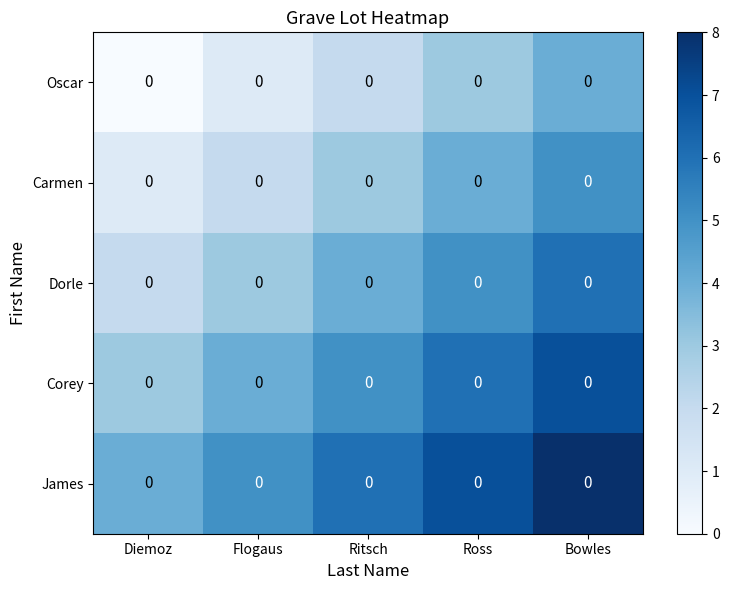

Reading left to right, what are all the values shown in this chart?

Oscar: Diemoz=0	Flogaus=0	Ritsch=0	Ross=0	Bowles=0
Carmen: Diemoz=0	Flogaus=0	Ritsch=0	Ross=0	Bowles=0
Dorle: Diemoz=0	Flogaus=0	Ritsch=0	Ross=0	Bowles=0
Corey: Diemoz=0	Flogaus=0	Ritsch=0	Ross=0	Bowles=0
James: Diemoz=0	Flogaus=0	Ritsch=0	Ross=0	Bowles=0